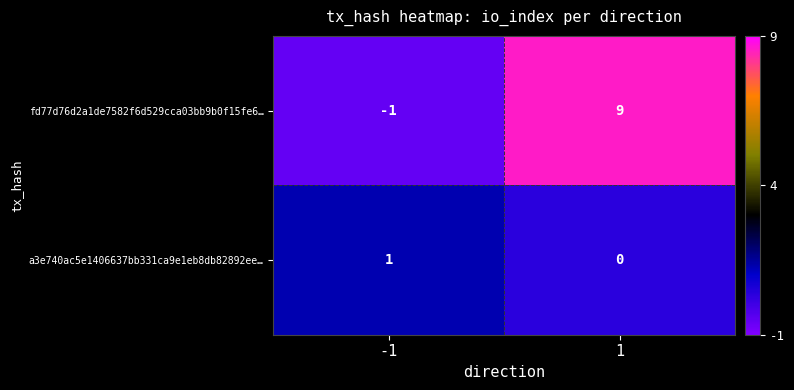

The fd77d76d2a1de7582f6d529cca03bb9b0f15fe6… series shows 9 at 1. True or false?

True